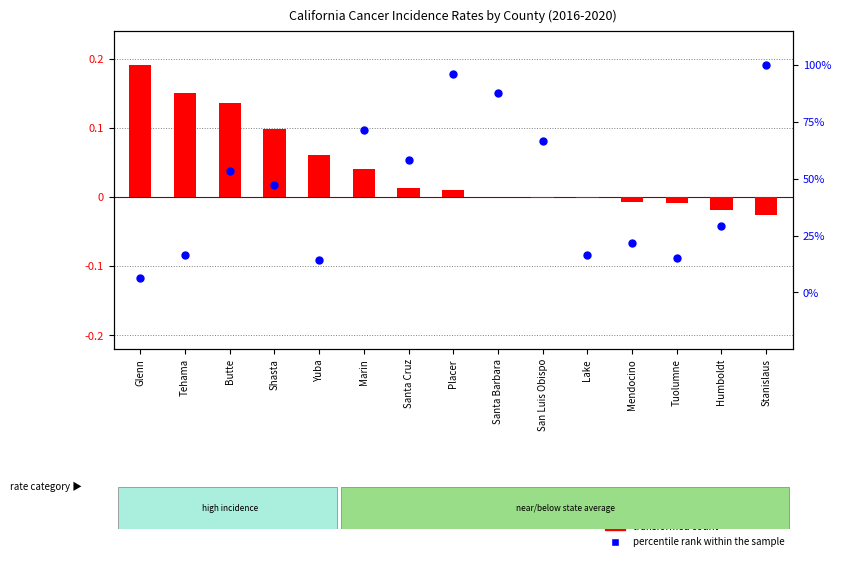

Which series has the largest Y range (max minus min)?

percentile rank within the sample